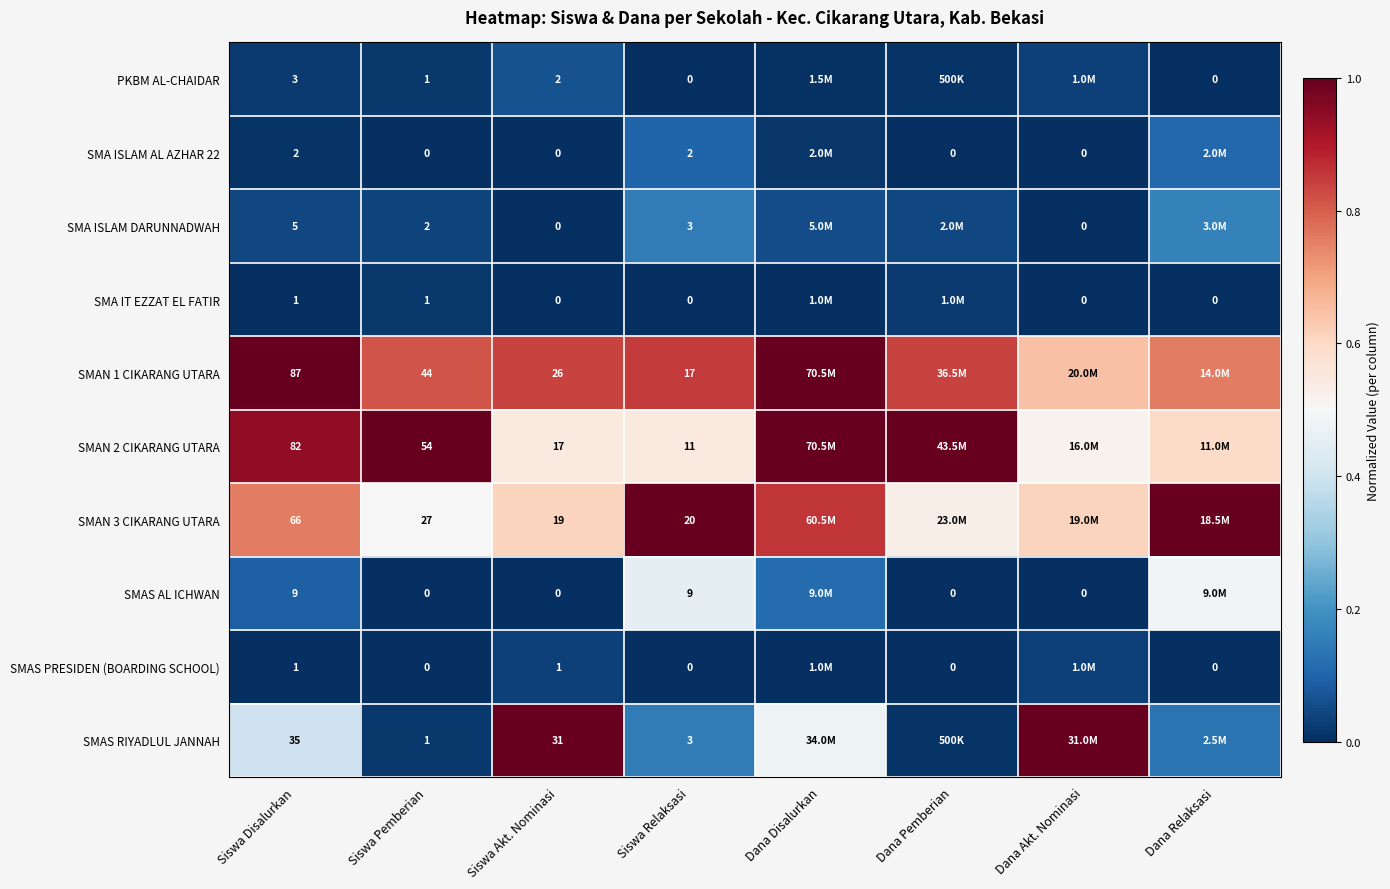

What is the difference between the maximum and second lowest values in the SMAS AL ICHWAN series?

0.5